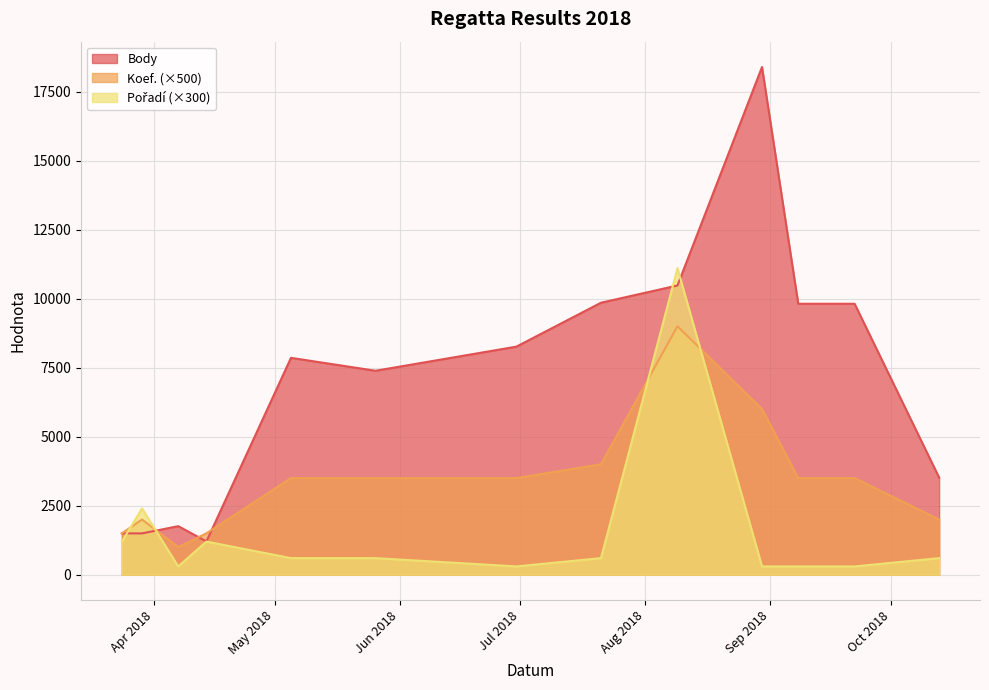

What is the total value across all series at 2018-10-13?

6117